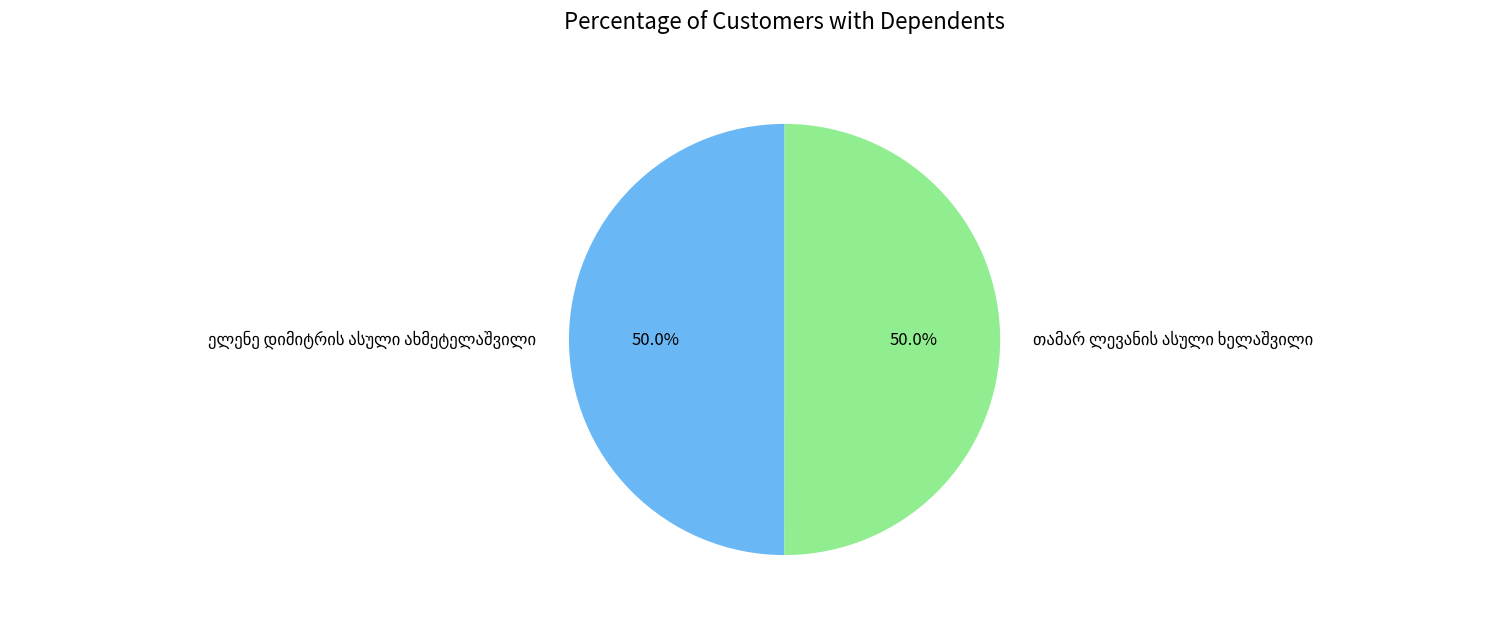

To the nearest percent, what portion does თამარ ლევანის ასული ხელაშვილი represent?

50%